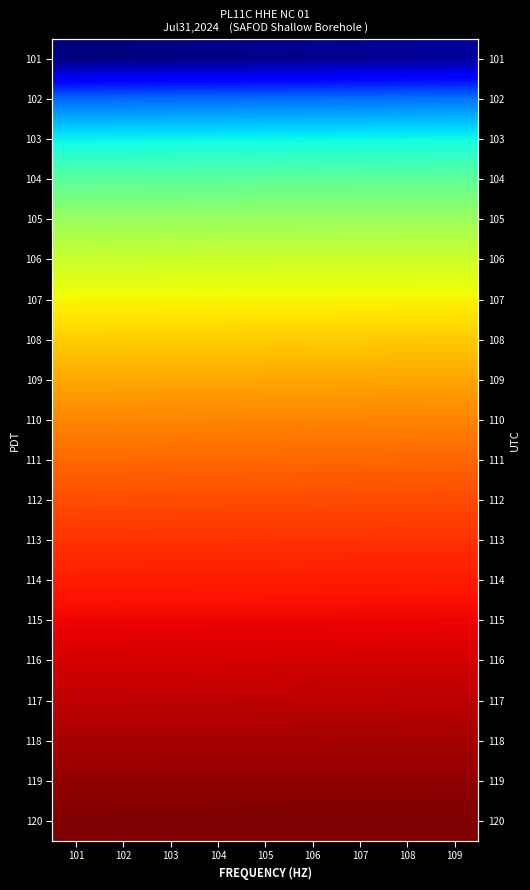

At which label does 114 reach its peak?

109